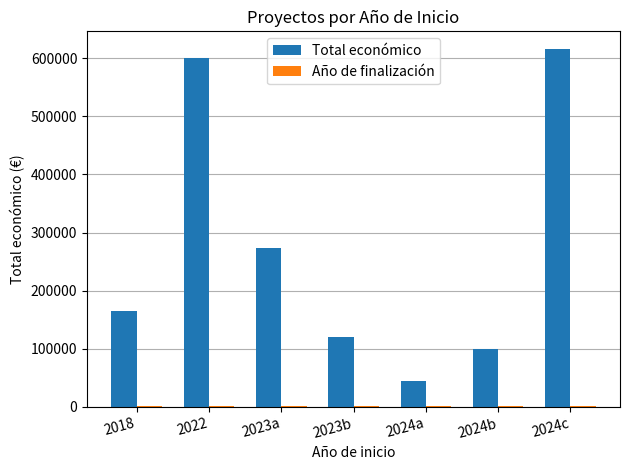

List the labels in order of Total económico value, largest first.

2024c, 2022, 2023a, 2018, 2023b, 2024b, 2024a